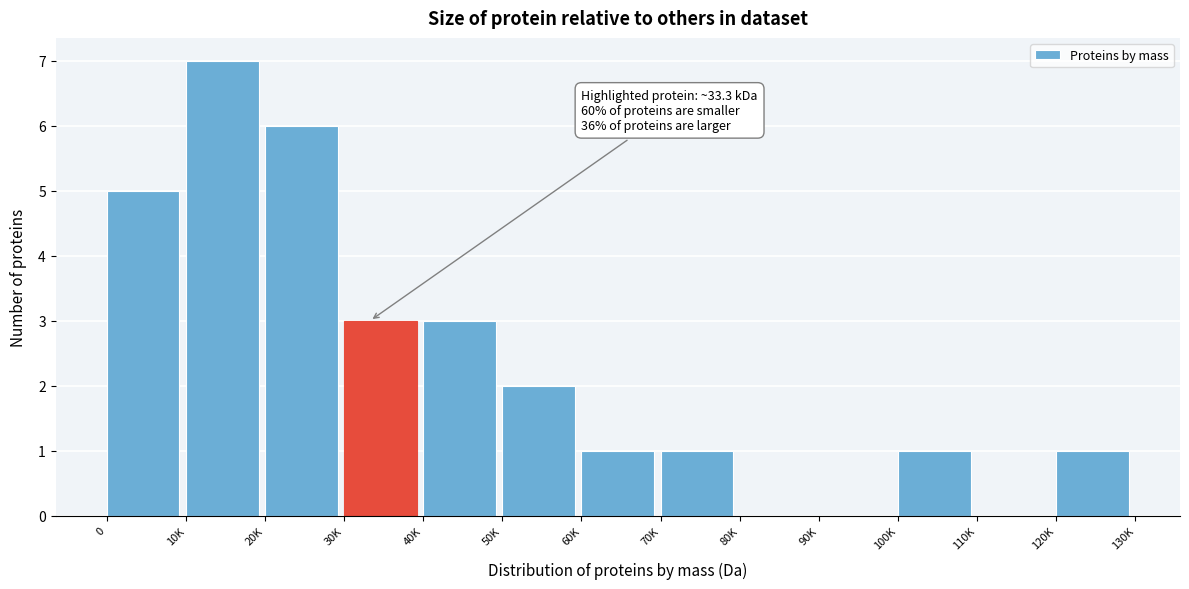

Reading left to right, extract all data points from this chart.

0=5	10K=7	20K=6	30K=3	40K=3	50K=2	60K=1	70K=1	80K=0	90K=0	100K=1	110K=0	120K=1